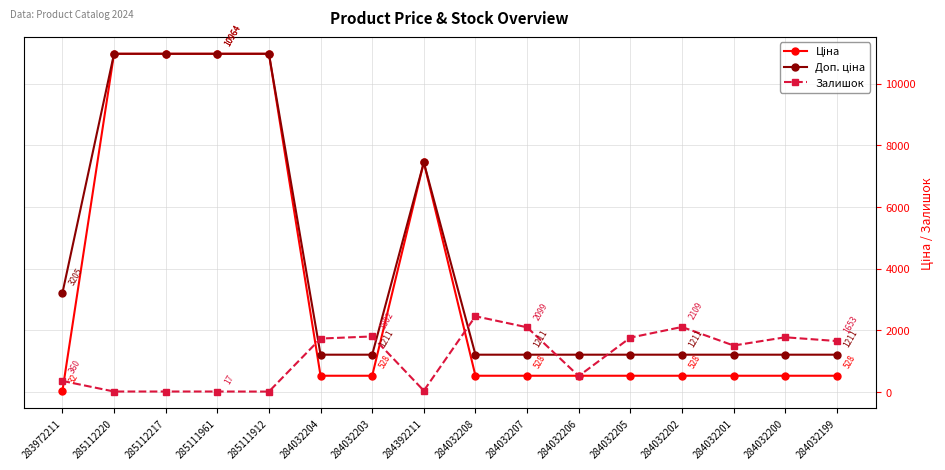

True or false: Залишок has a value of 2457.0 at 284032208.

True